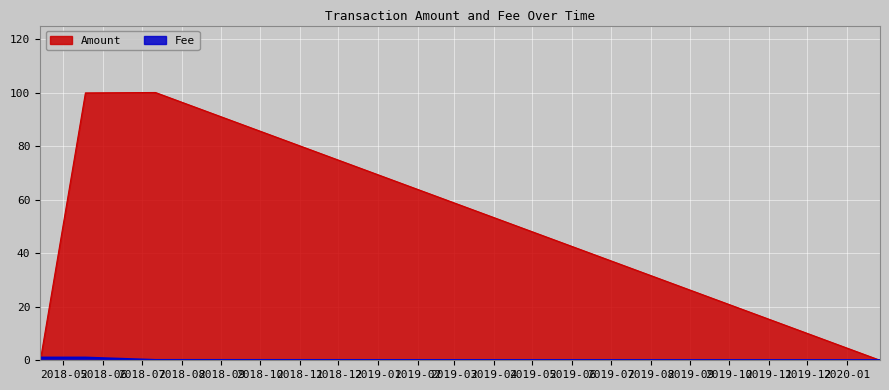

What is the spread (max minus min) of values at 2018-04-13 00:55:44?

1.0